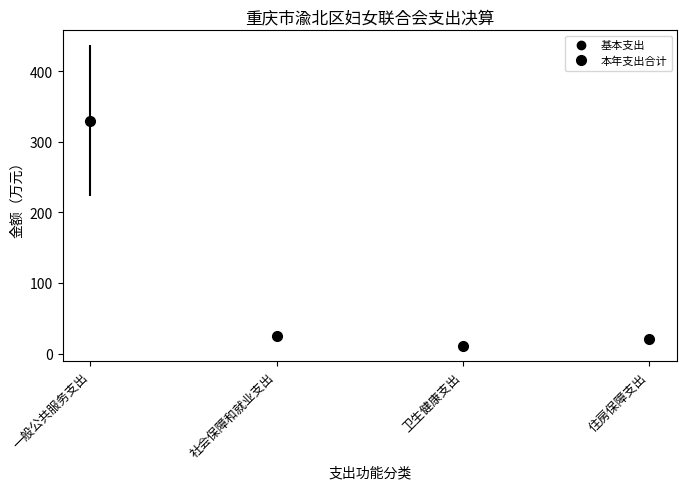

What is the change in value from 一般公共服务支出 to 卫生健康支出?

-319.0